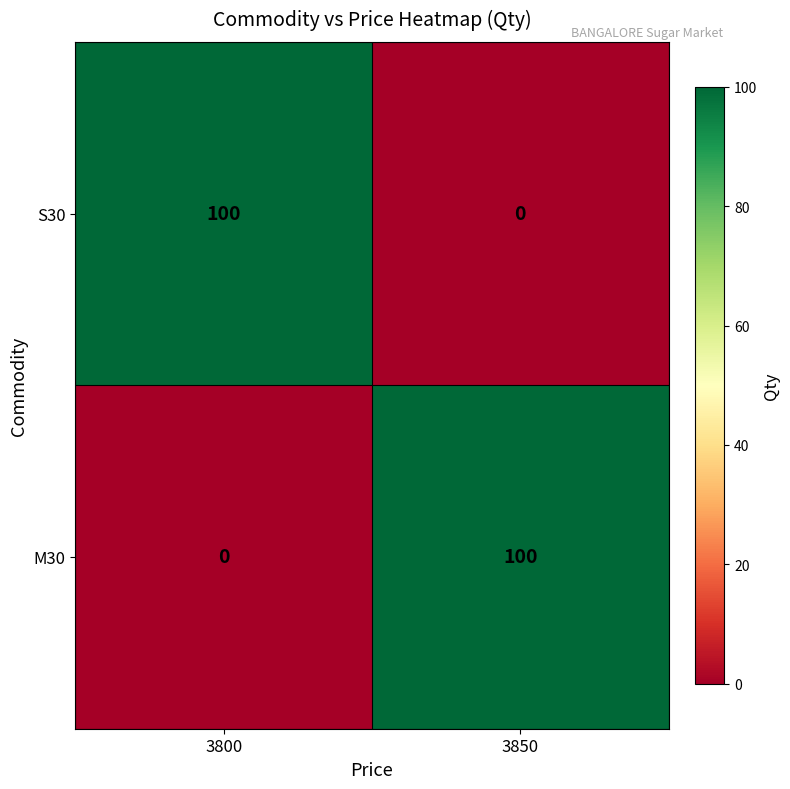

How many values in the S30 series are below 100?

1